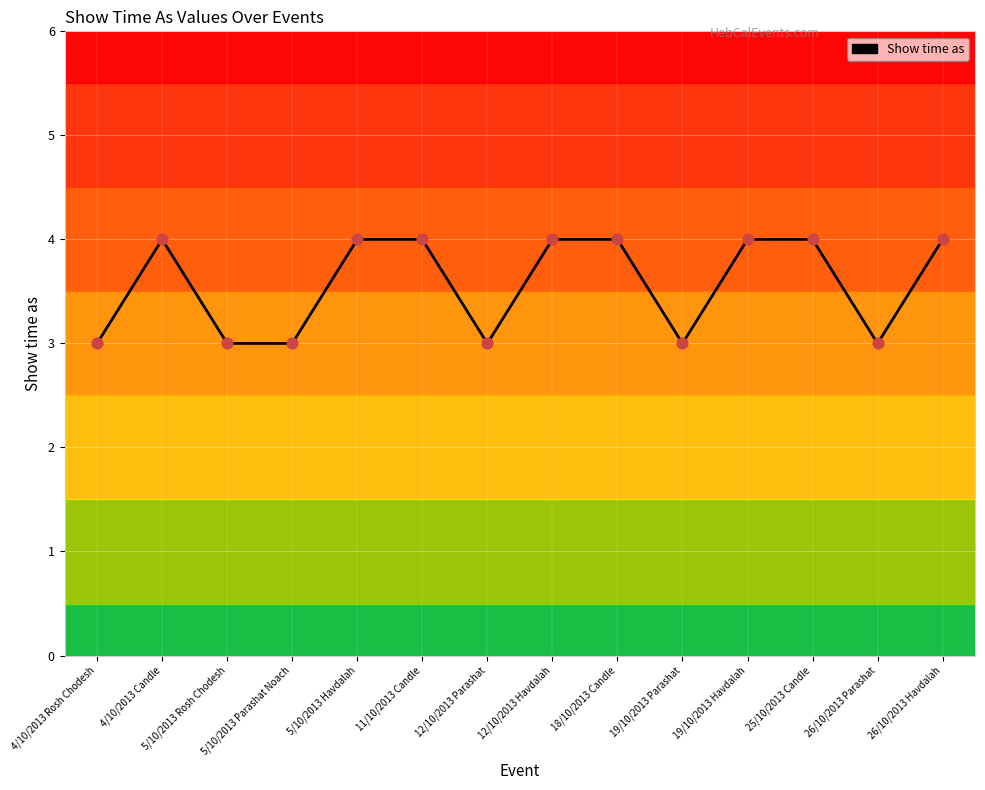

Which has a higher value, 19/10/2013 Parashat or 25/10/2013 Candle?

25/10/2013 Candle